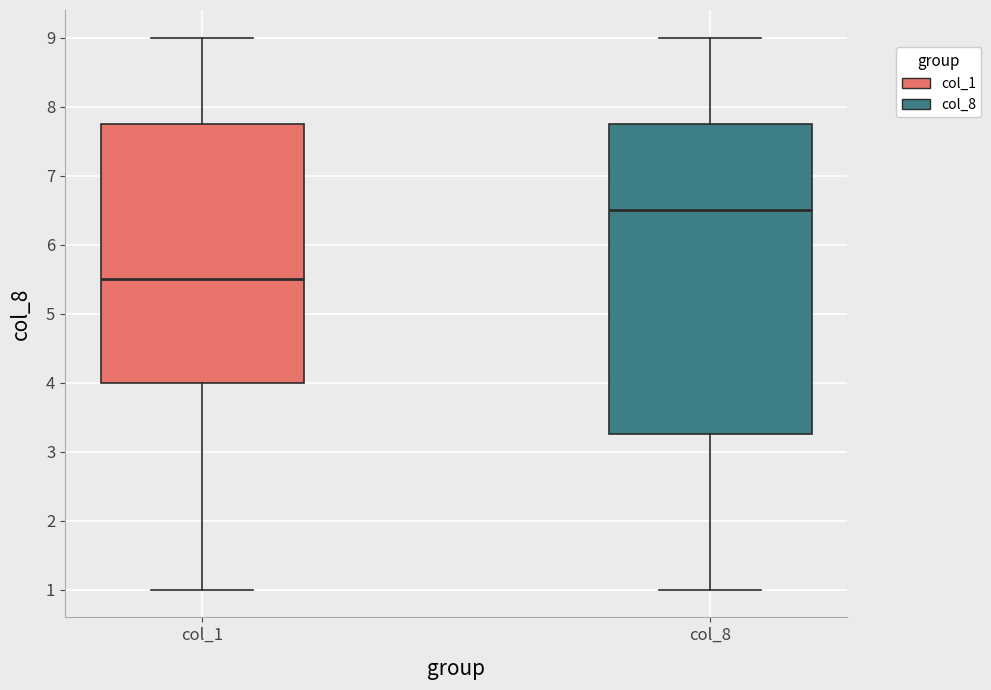

Reading left to right, read every box against the y-axis: the position of its median line, the range the box covers, and the ends of its whiskers. The values are not printed on the chart, so give them approximately, as read against the axis.

col_1: median 5.5, box 4.0 to 7.8, whiskers 1.0 to 9.0
col_8: median 6.5, box 3.3 to 7.8, whiskers 1.0 to 9.0